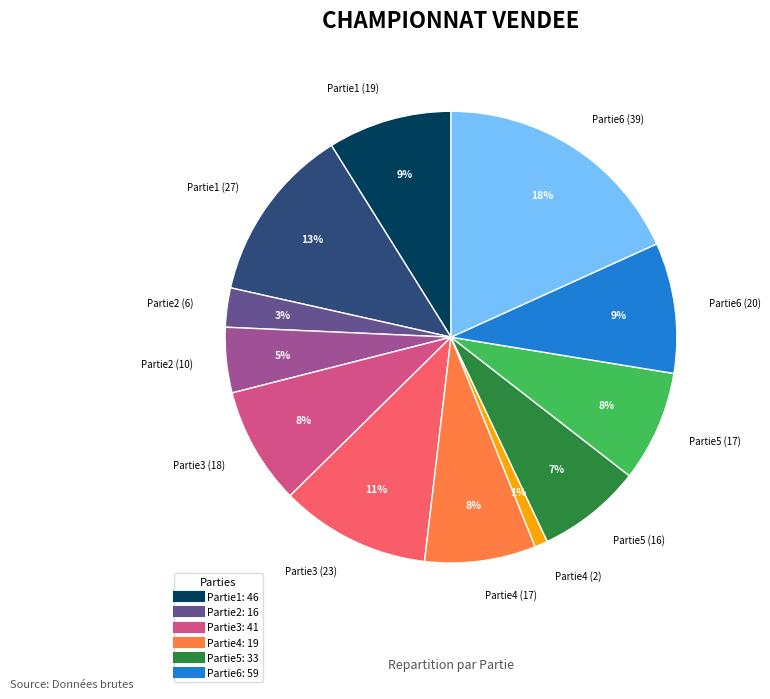

Does any single category account for the majority?

No